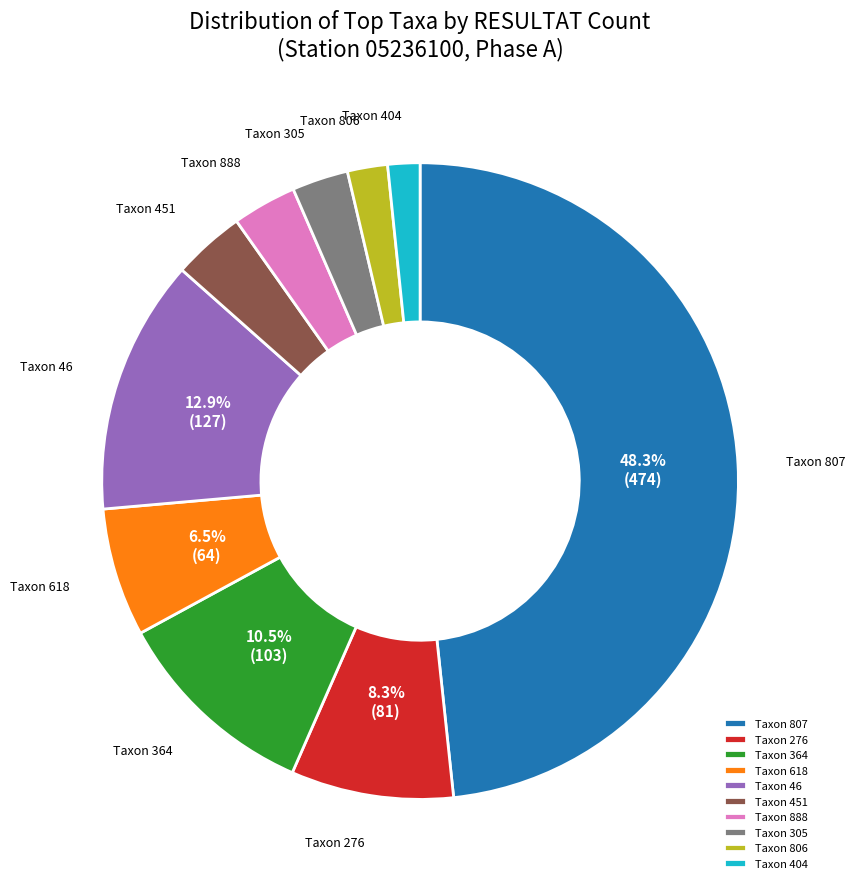

What is the ratio of the value at Taxon 276 to the value at Taxon 618?

1.3